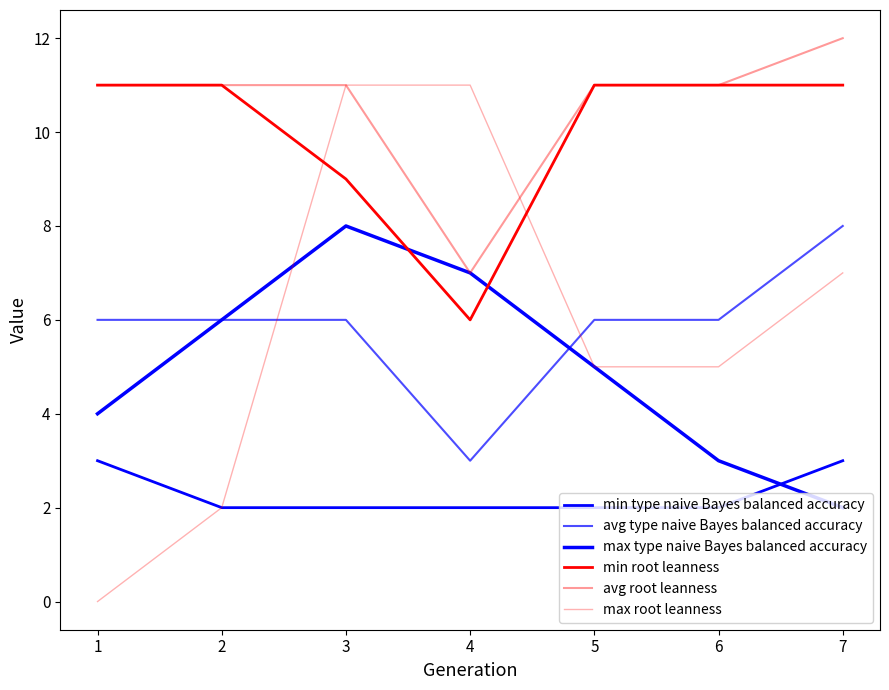

At which label is avg root leanness closest to 9?

1